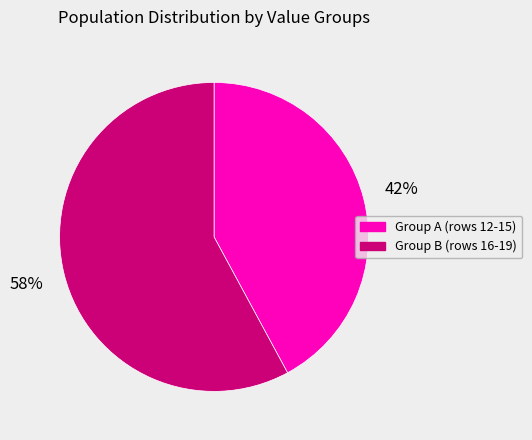

How many segments does this pie chart have?

2